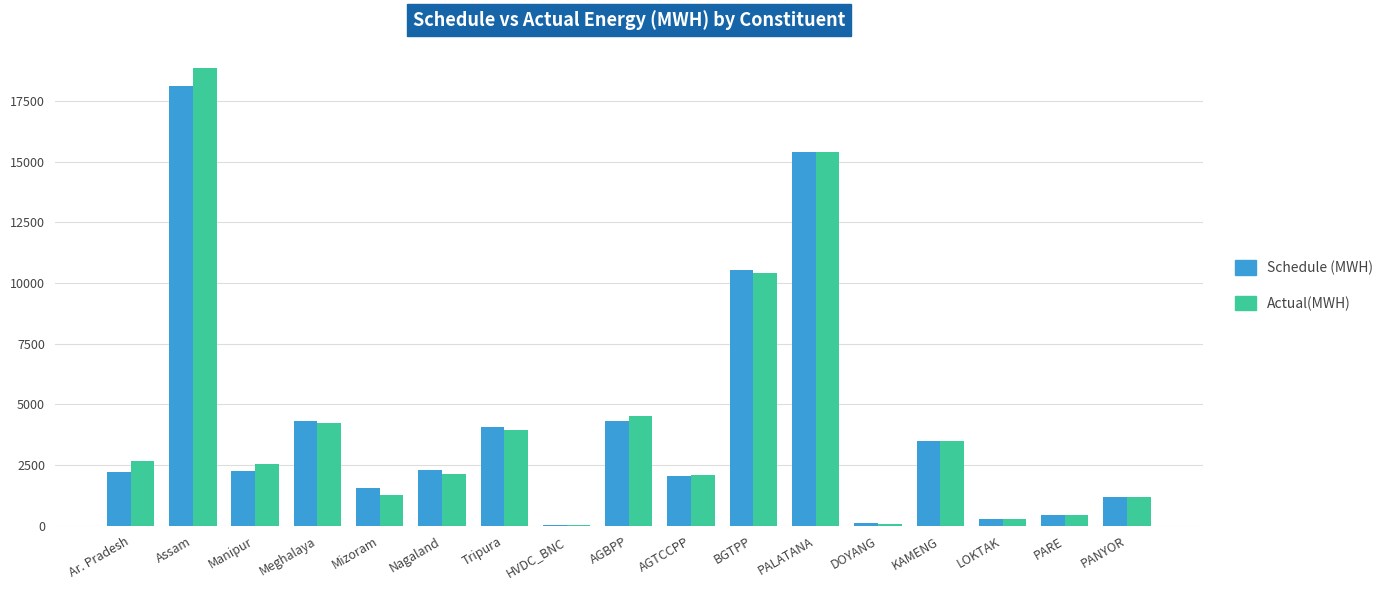

At which category is the sum across all series the highest?

Assam